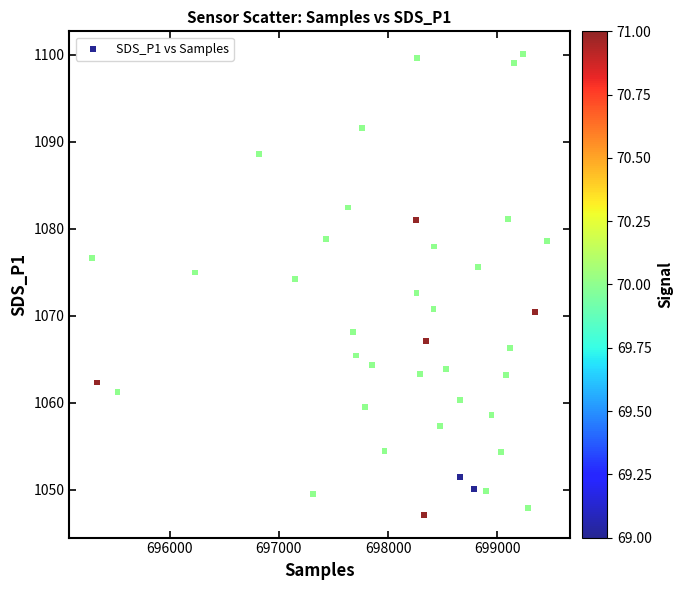

What is the range of X values (max minus min)?

4167.0